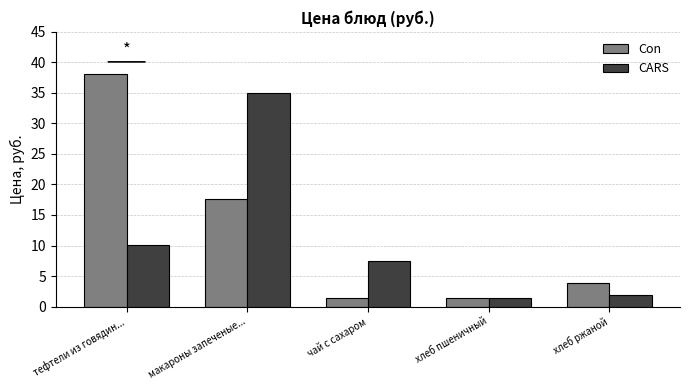

What is the sum of the CARS values at чай с сахаром and хлеб пшеничный?

8.9